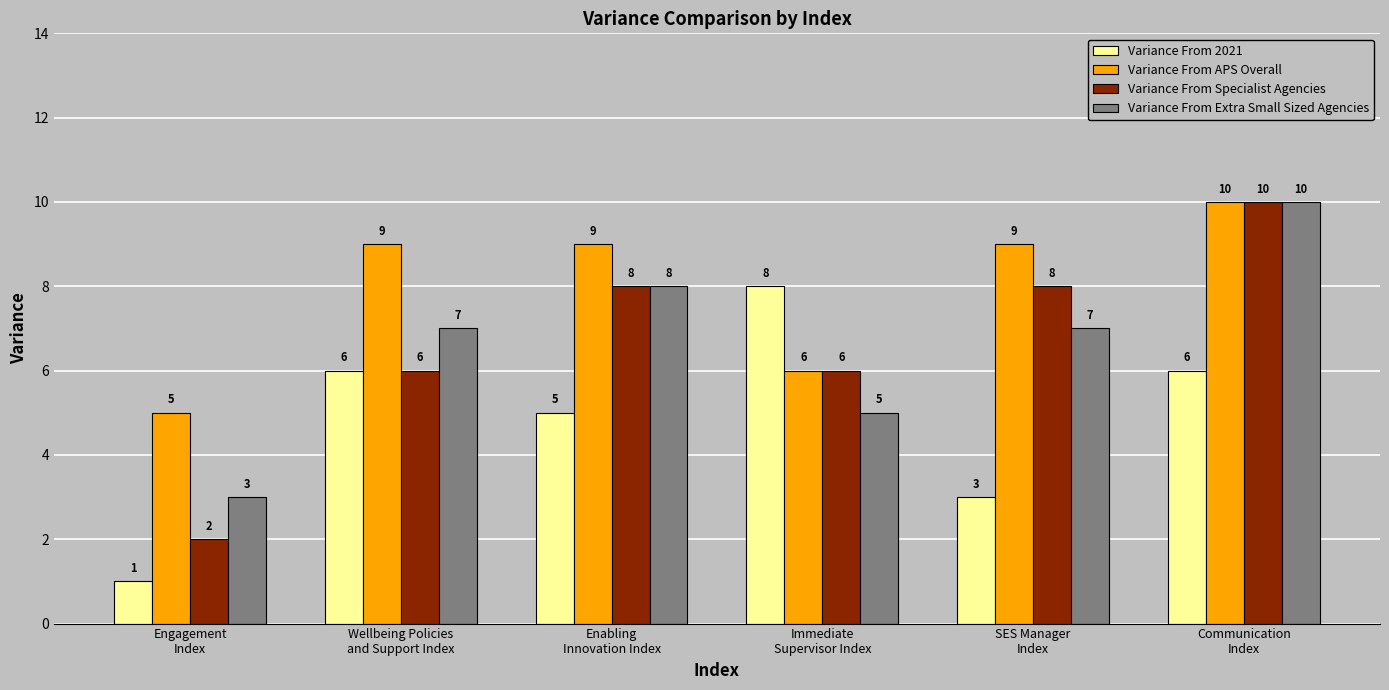

What is the difference between the maximum and minimum values in the Variance From Specialist Agencies series?

8